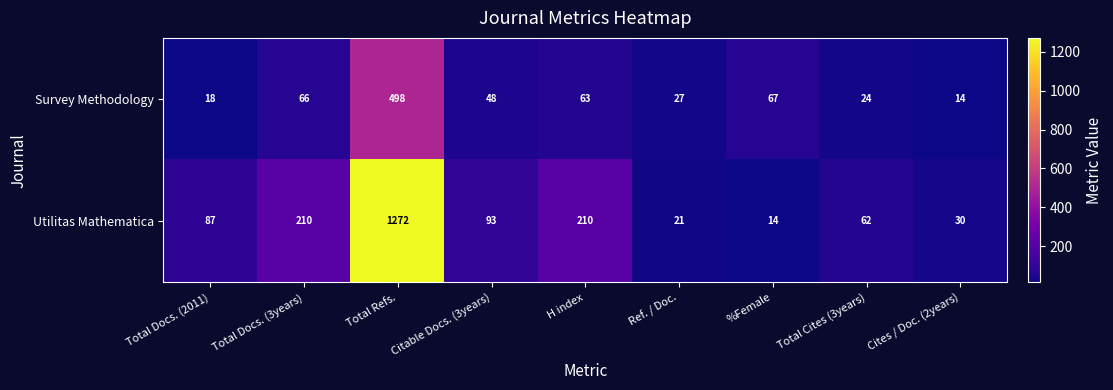

Which series has the largest range (max minus min)?

Utilitas Mathematica